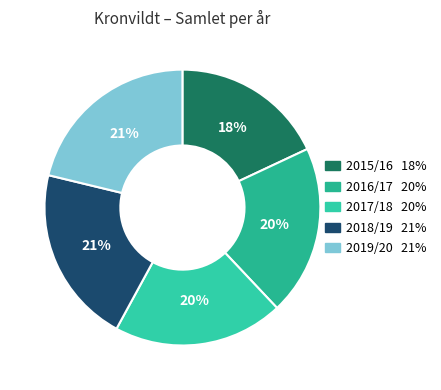

Does any single category account for the majority?

No